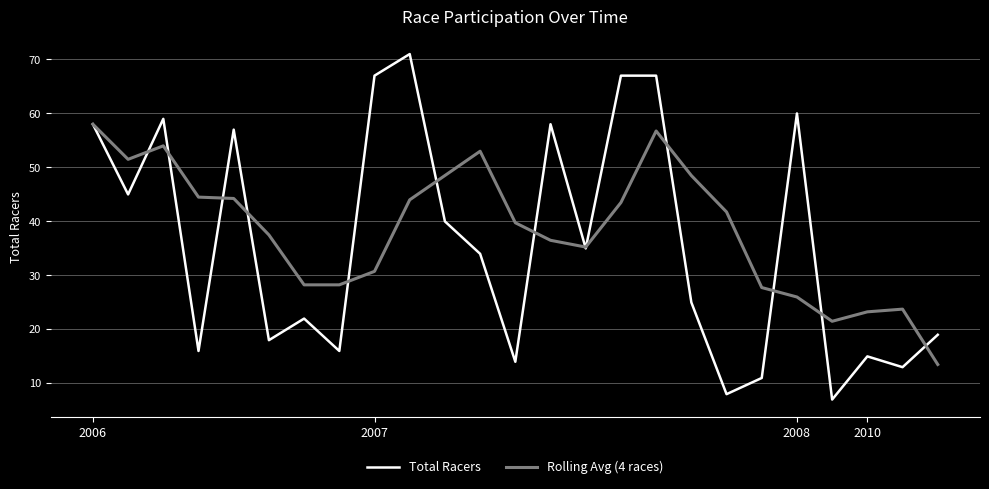

What is the minimum value shown in the chart?

7.0